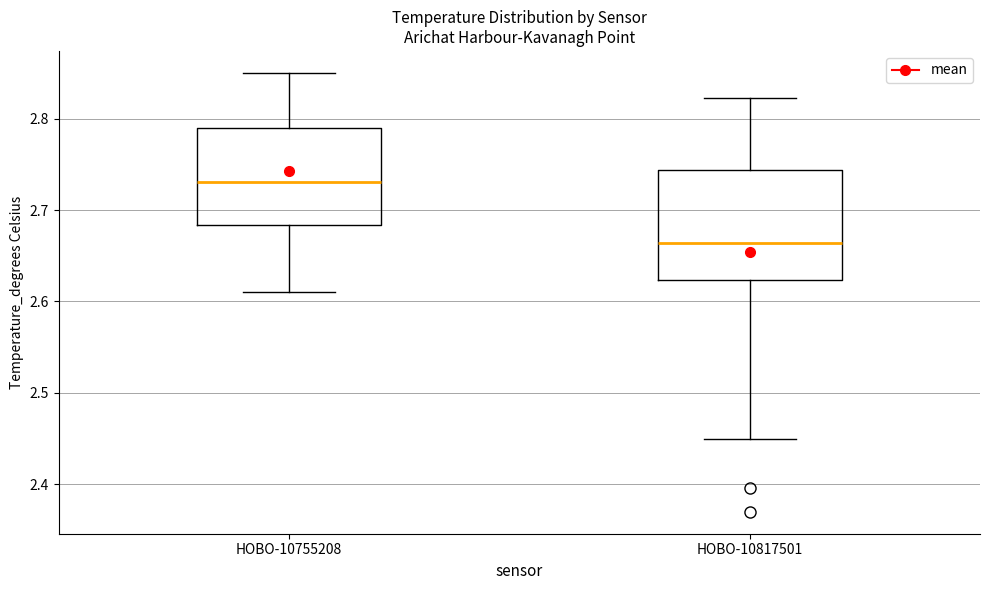

Where does the median line of the box for HOBO-10817501 sit on the y-axis? The values are not printed on the chart, so give them approximately, as read against the axis.

2.66